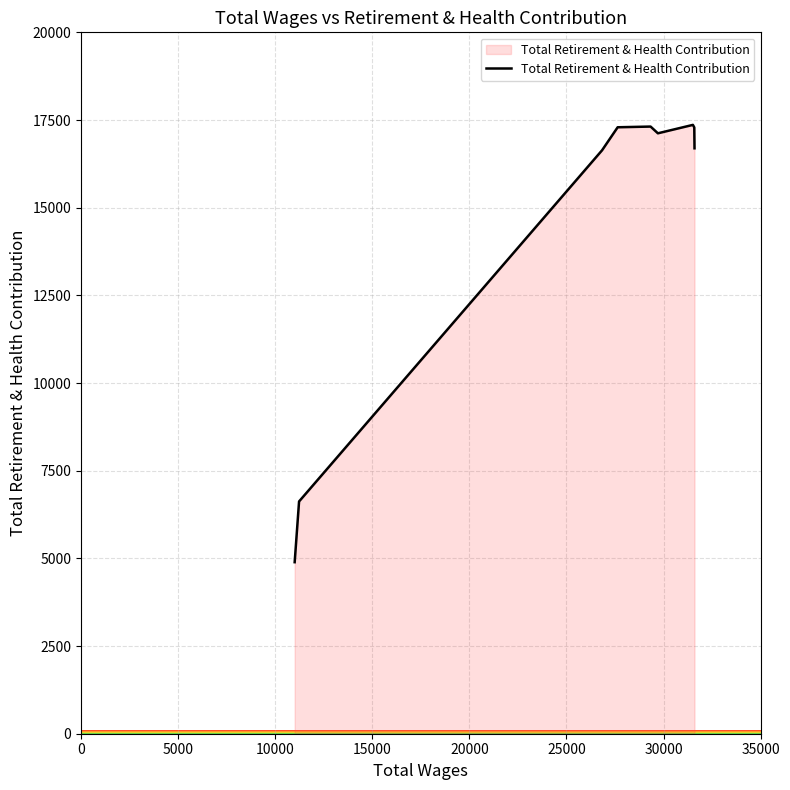

What is the greatest value displayed?

17361